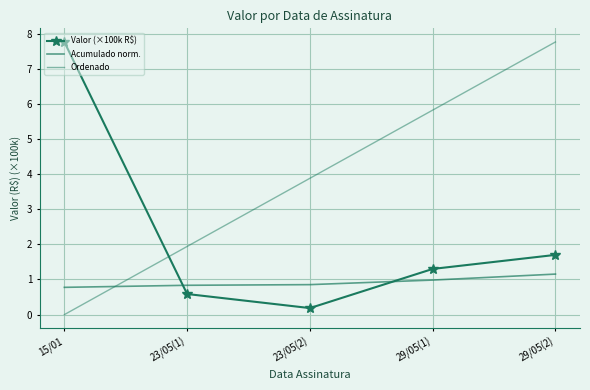

At how many categories does at least one series exceed 7?

2